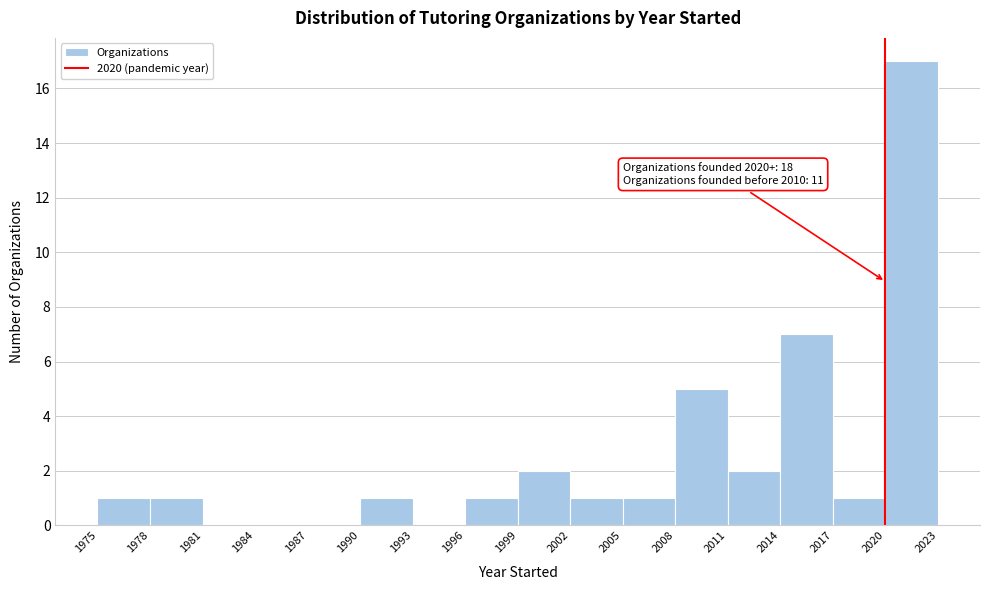

Which range on the x-axis has the tallest bar?

2020 to 2023